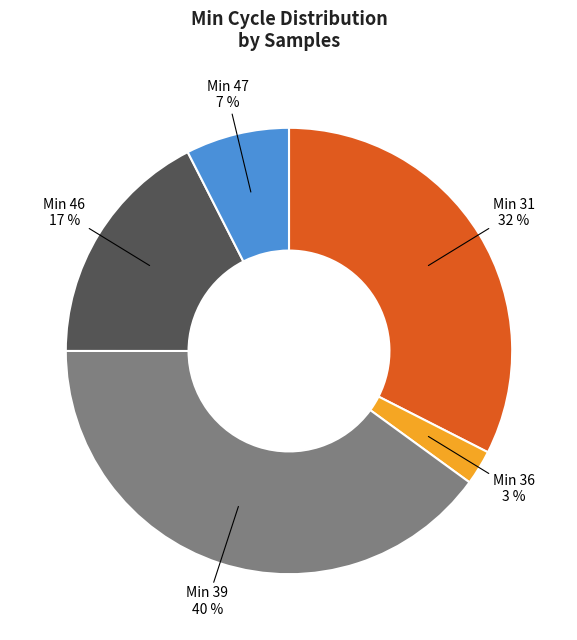

Between Min 47 and Min 31, which is larger?

Min 31